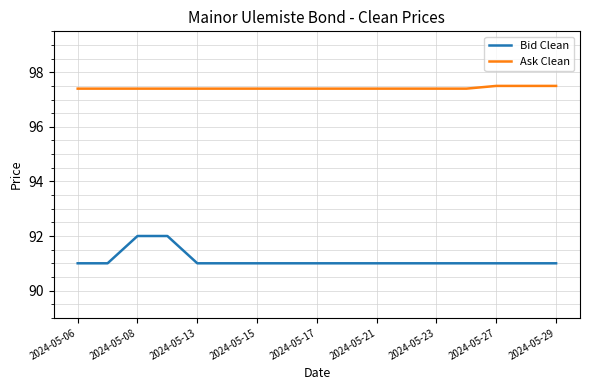

Rank the series by their average value, from lowest to highest.

Bid Clean, Ask Clean